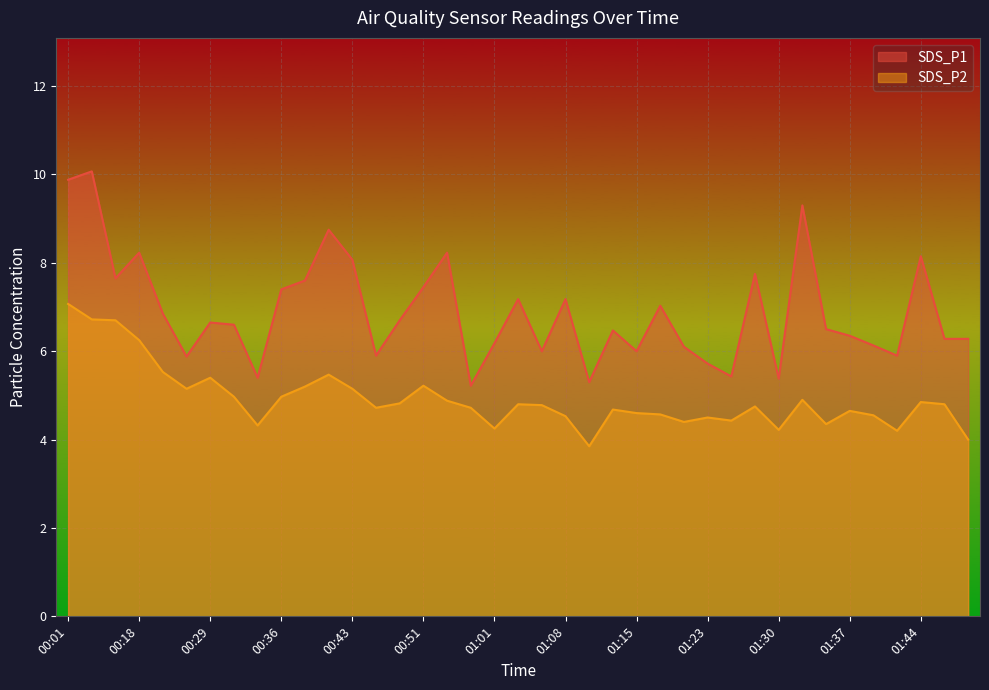

What position from the right is 00:56?

22